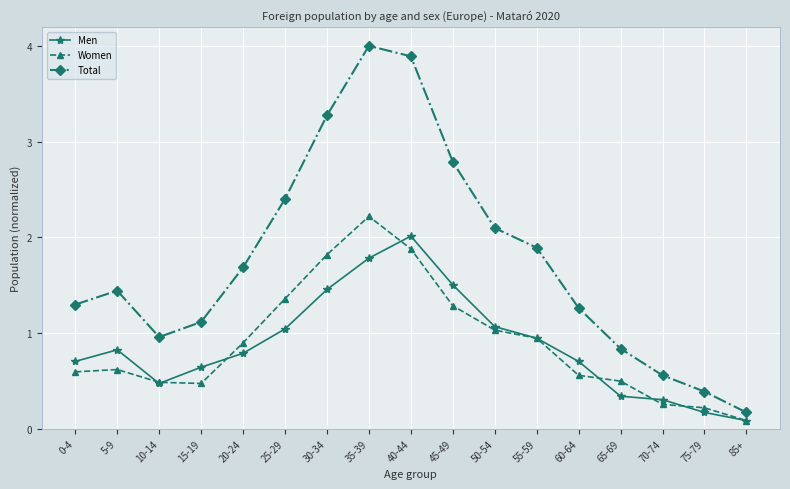

True or false: Women and Total cross at least once.

False